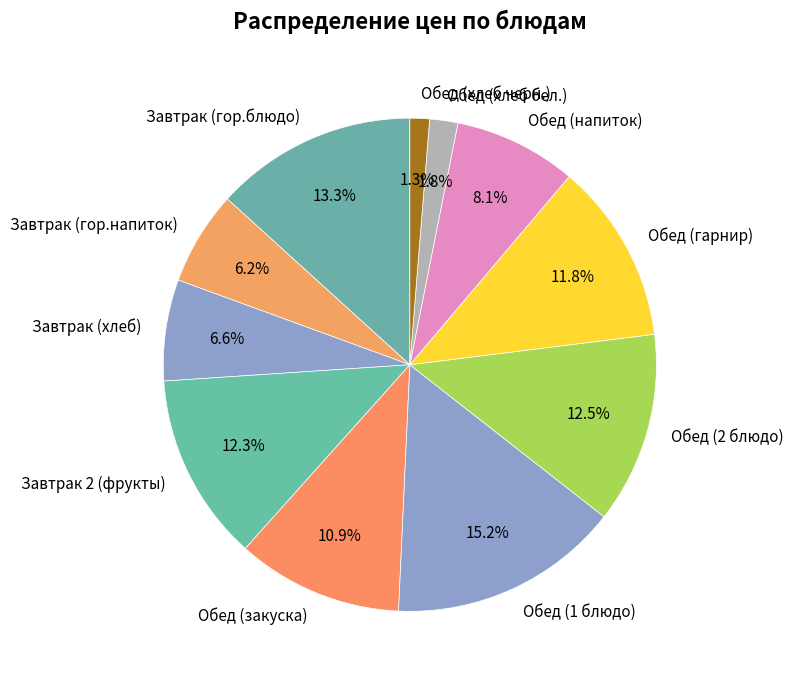

Count the number of slices in the pie.

11